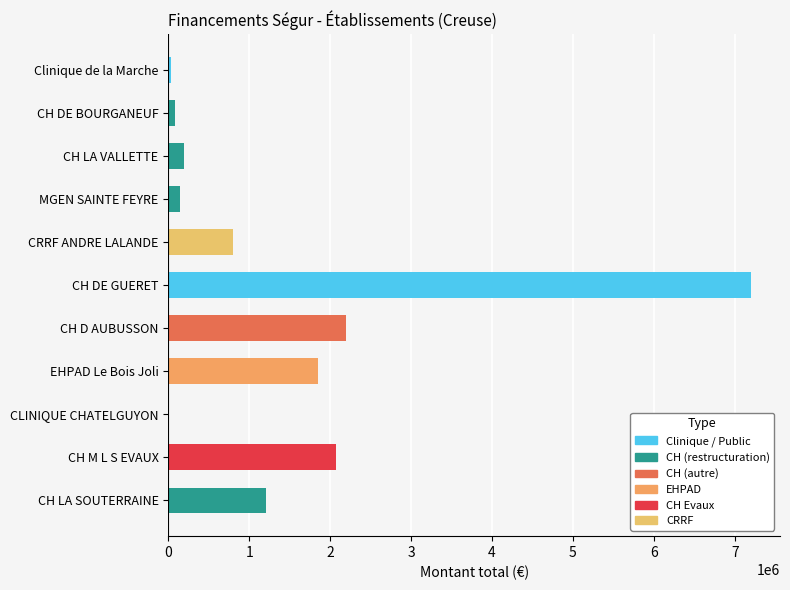

Are the bars grouped side by side (vs. stacked)?

No